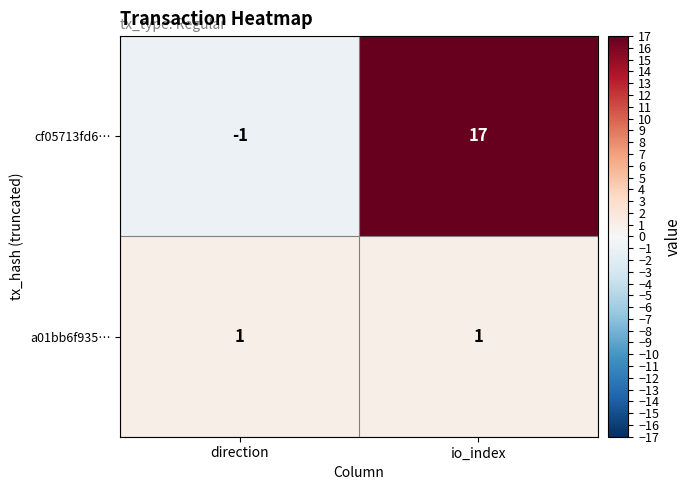

What is the minimum value shown in the chart?

-1